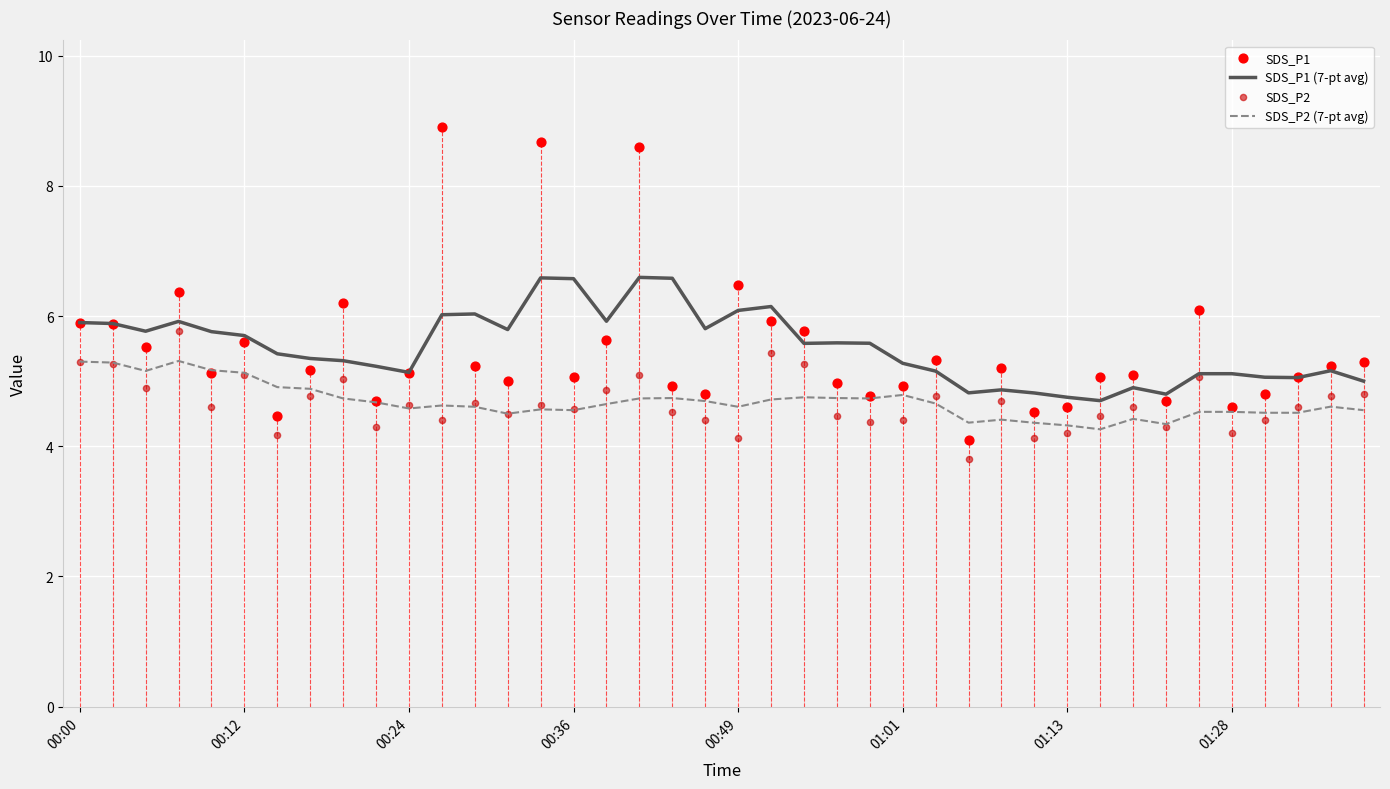

Which series contains the highest Y value?

SDS_P1